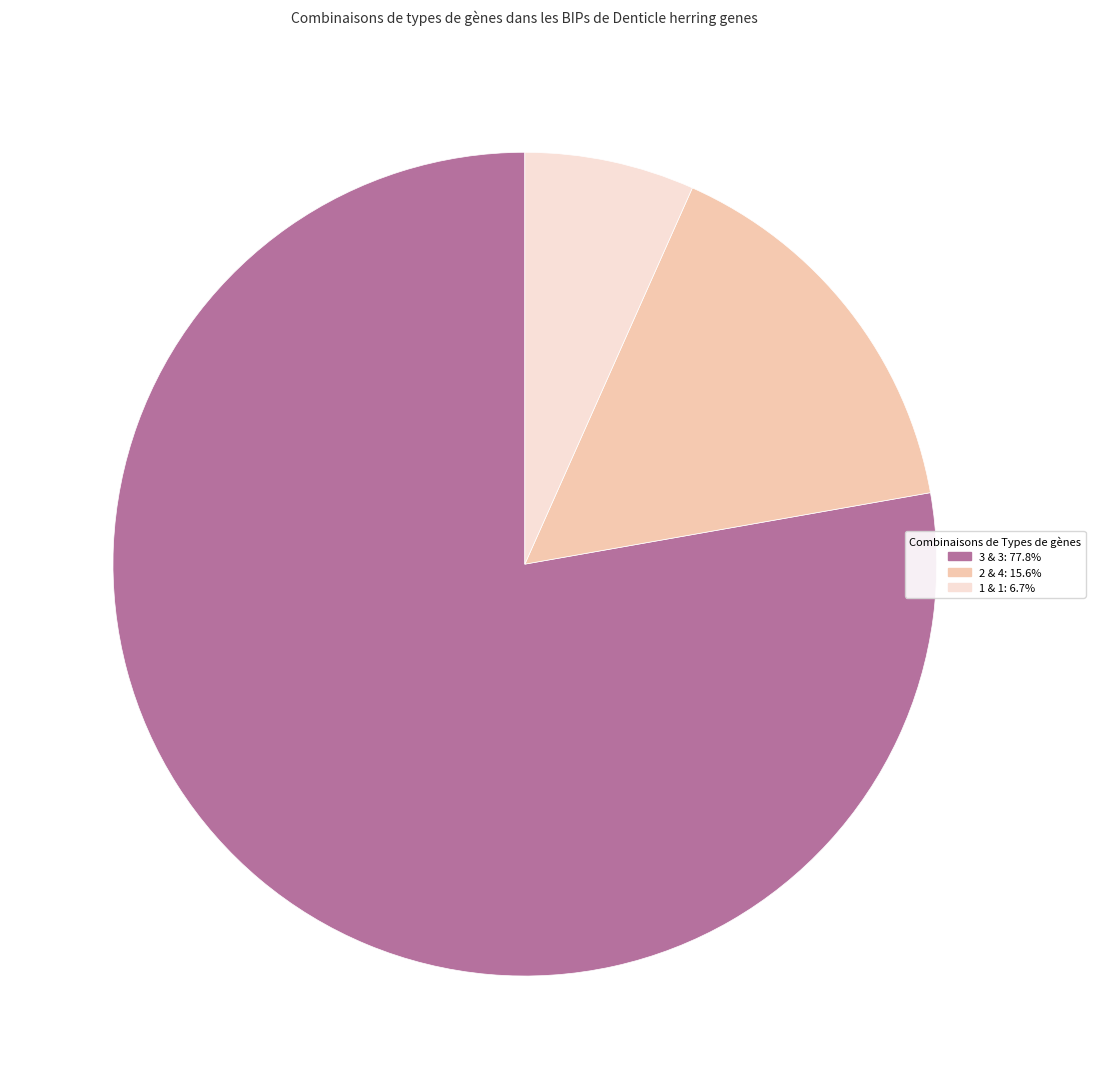

Is there a majority slice in this chart?

Yes